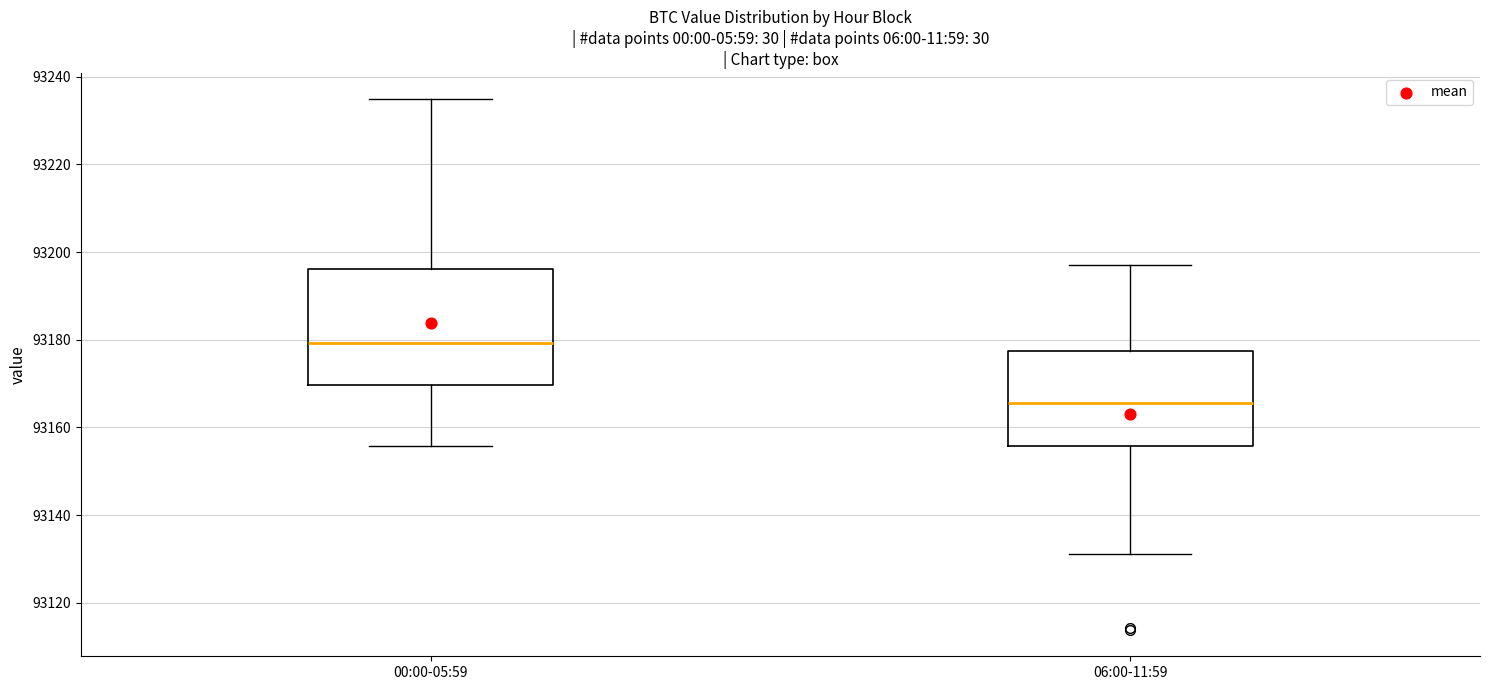

Which box has the highest median line?

00:00-05:59